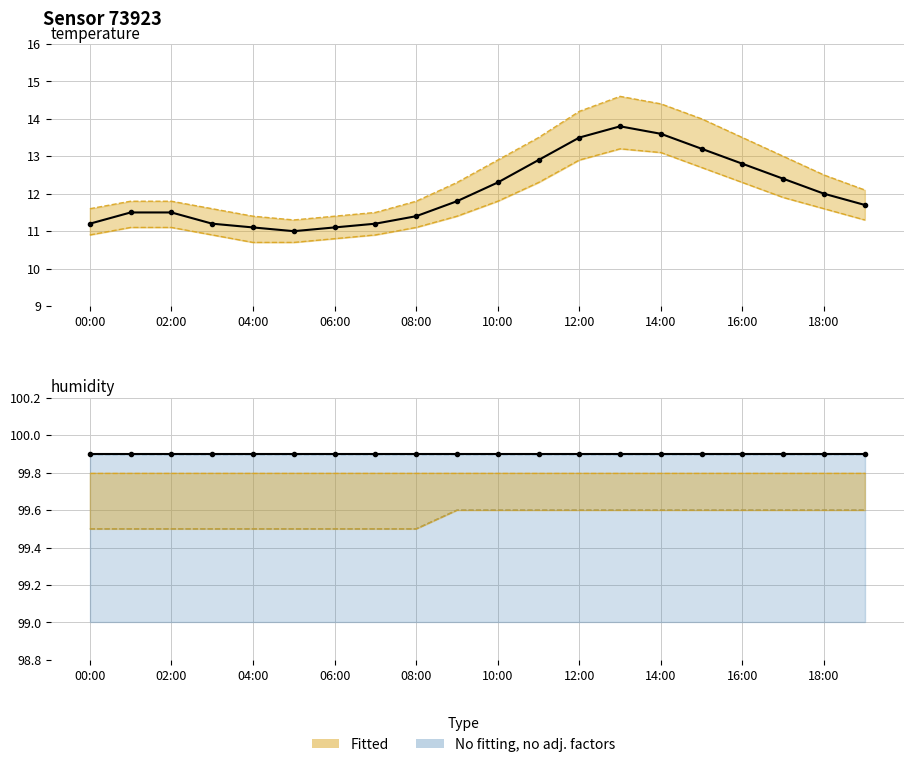

Does the chart have visible grid lines?

Yes